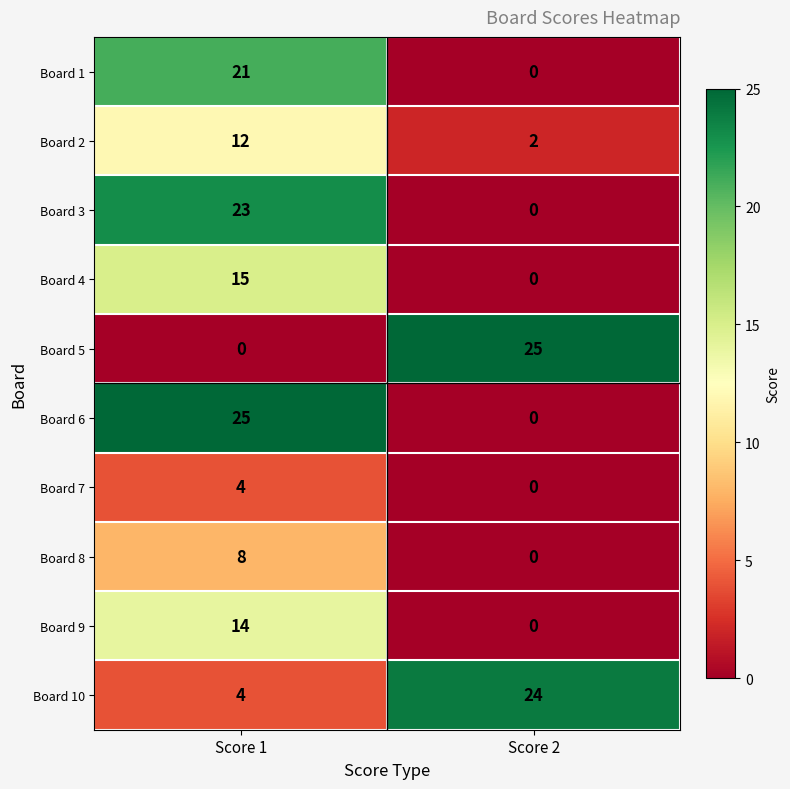

List the labels in order of Board 1 value, largest first.

Score 1, Score 2